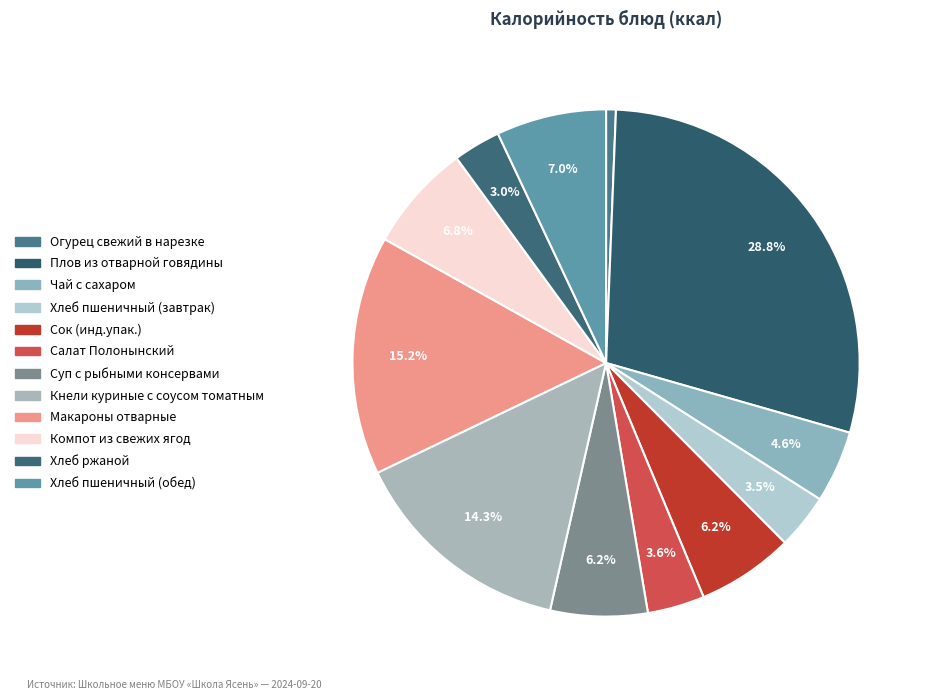

To the nearest percent, what is the difference between the Плов из отварной говядины and Компот из свежих ягод slice percentages?

22%